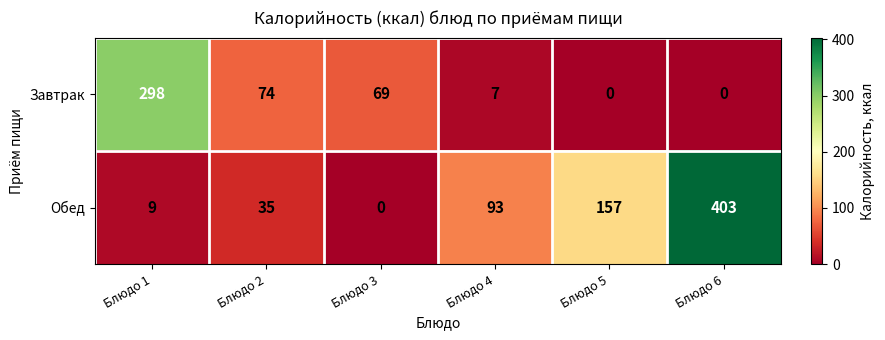

What is the maximum value shown in the chart?

403